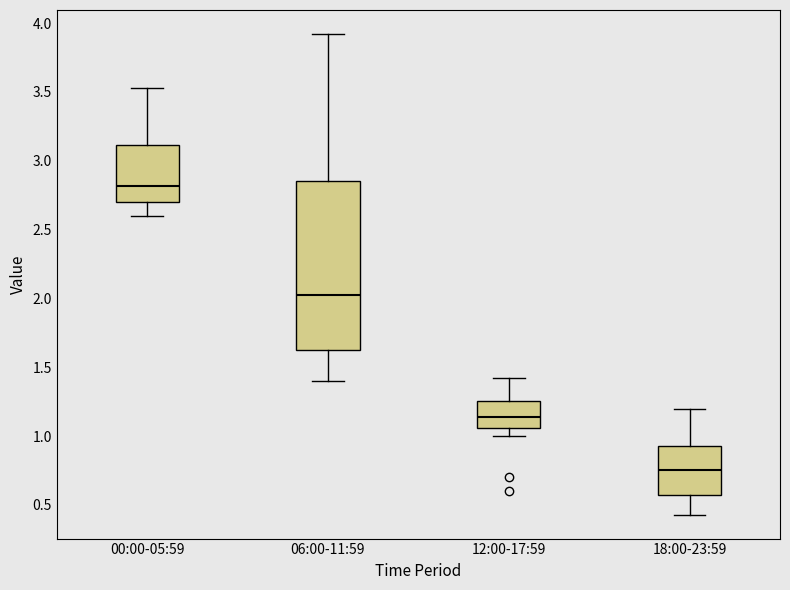

Reading left to right, read every box against the y-axis: the position of its median line, the range the box covers, and the ends of its whiskers. The values are not printed on the chart, so give them approximately, as read against the axis.

00:00-05:59: median 2.80, box 2.70 to 3.10, whiskers 2.60 to 3.55
06:00-11:59: median 2.05, box 1.65 to 2.85, whiskers 1.40 to 3.90
12:00-17:59: median 1.15, box 1.05 to 1.25, whiskers 1.00 to 1.40
18:00-23:59: median 0.75, box 0.60 to 0.95, whiskers 0.45 to 1.20